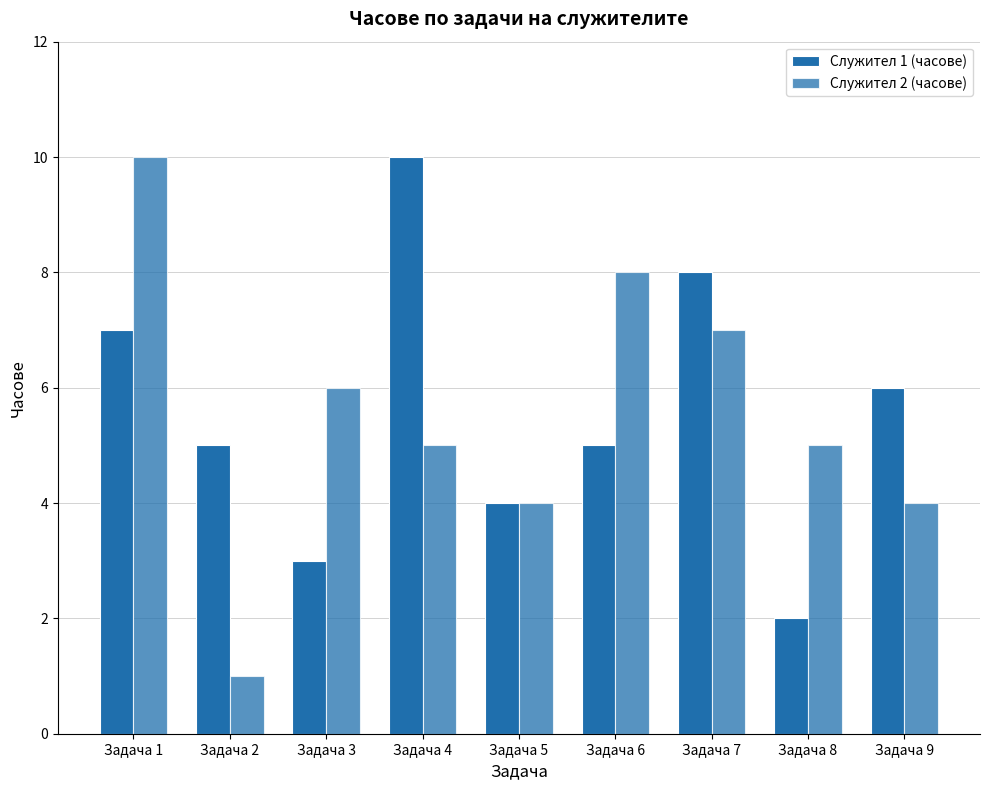

Rank the series by their maximum value, from lowest to highest.

Служител 1 (часове), Служител 2 (часове)